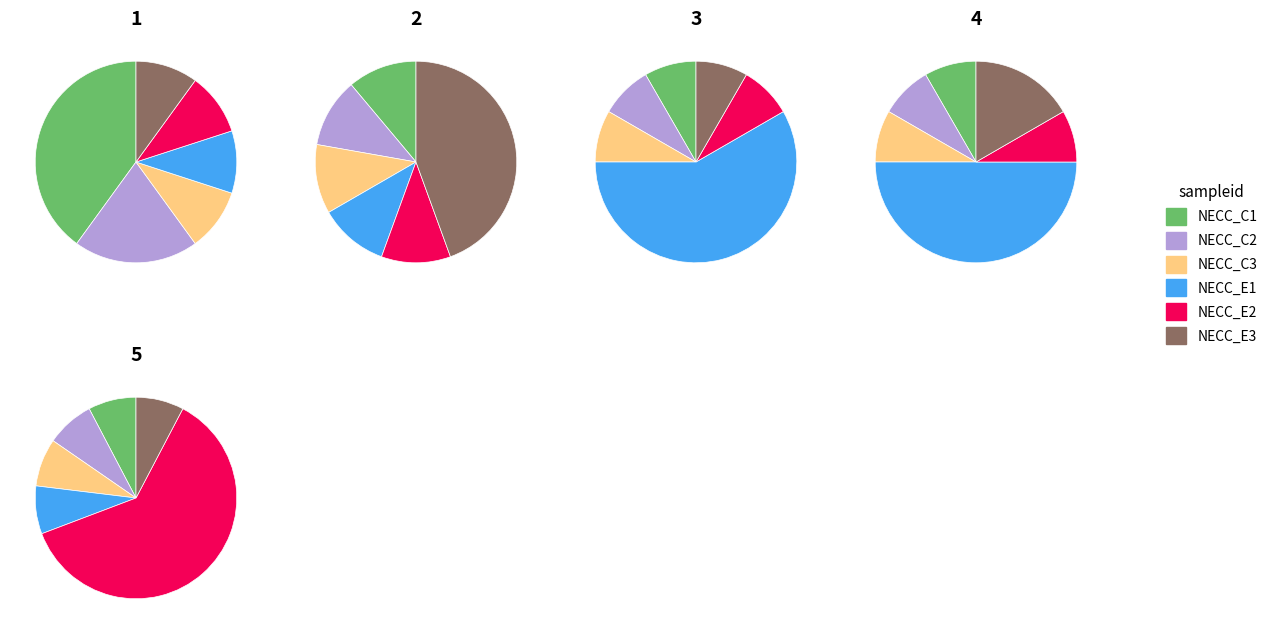

The 1 slice represents 0% of the pie. True or false?

True